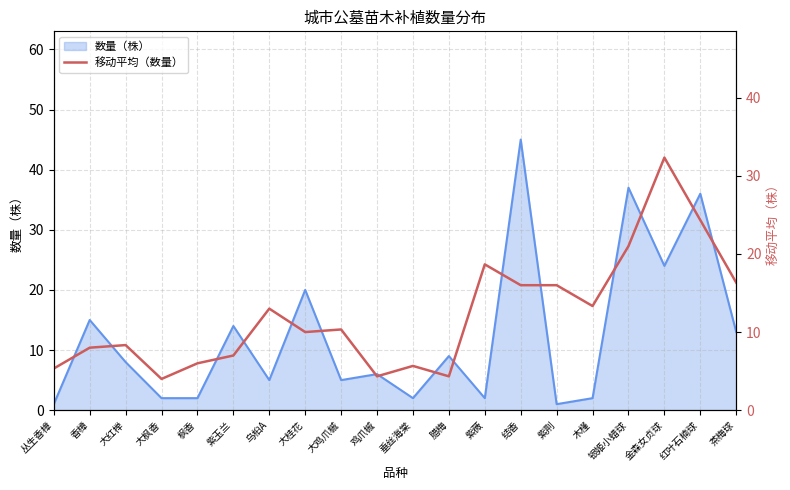

What value does the 数量（株） series have at 鸡爪槭?

6